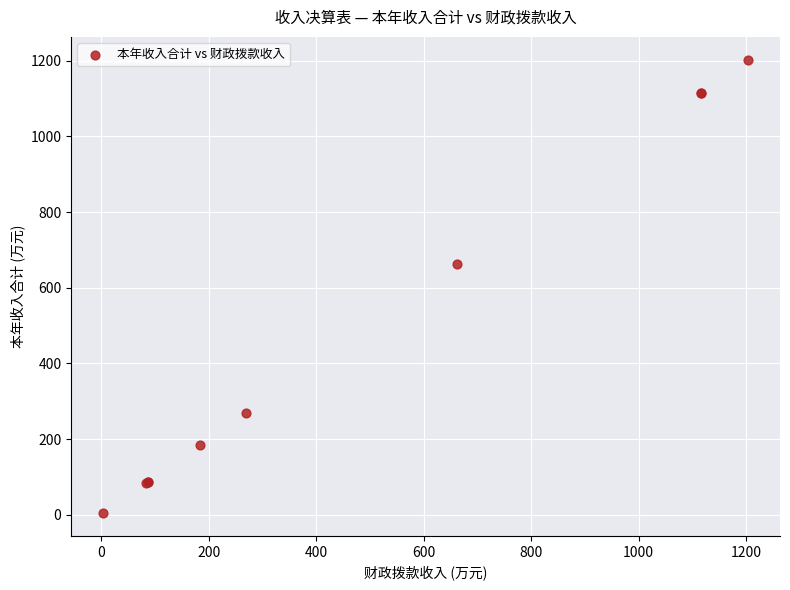

What Y value in the scatter plot is closest to 603?

662.4